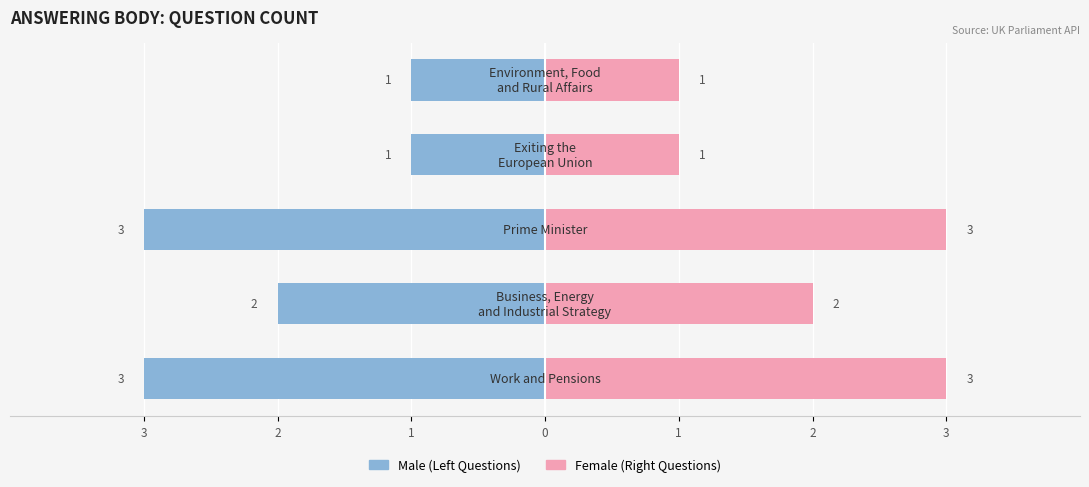

What is the value of the Female bar at the 4th from the left?

1